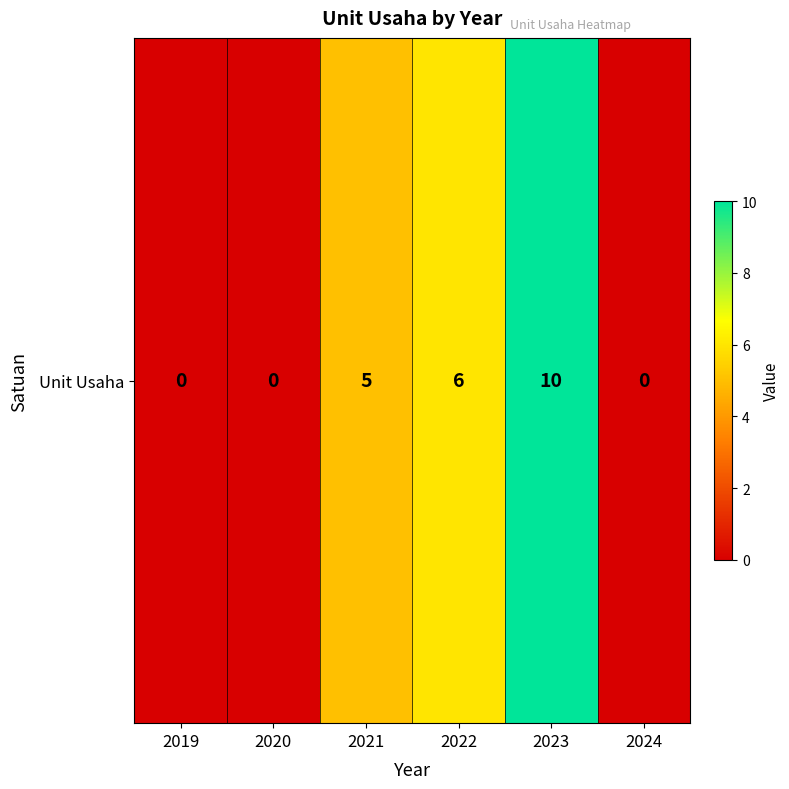

How many data points are less than 5?

3